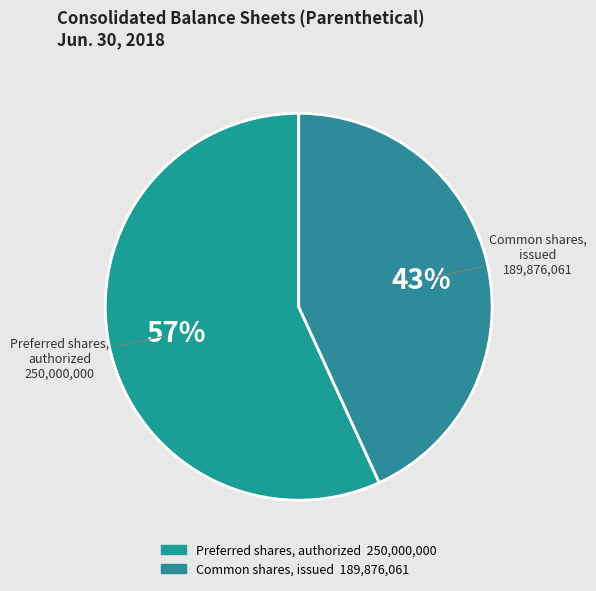

Is the sum of Preferred shares, authorized 250,000,000 and Common shares, issued 189,876,061 greater than half?

Yes